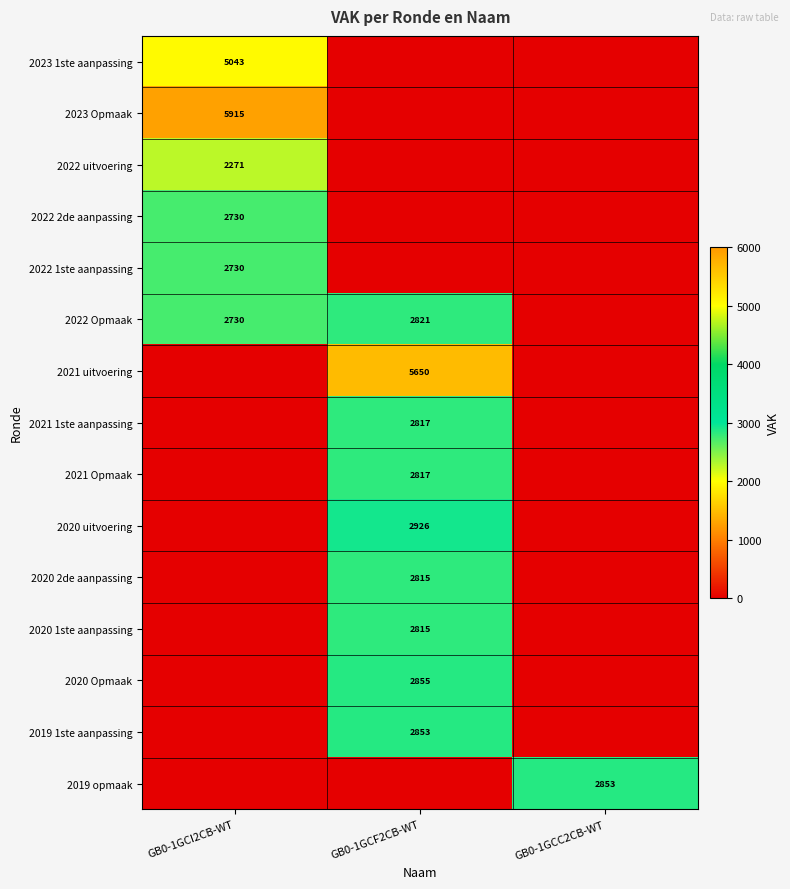

The value of 2022 Opmaak at GB0-1GCI2CB-WT is 3595. True or false?

False